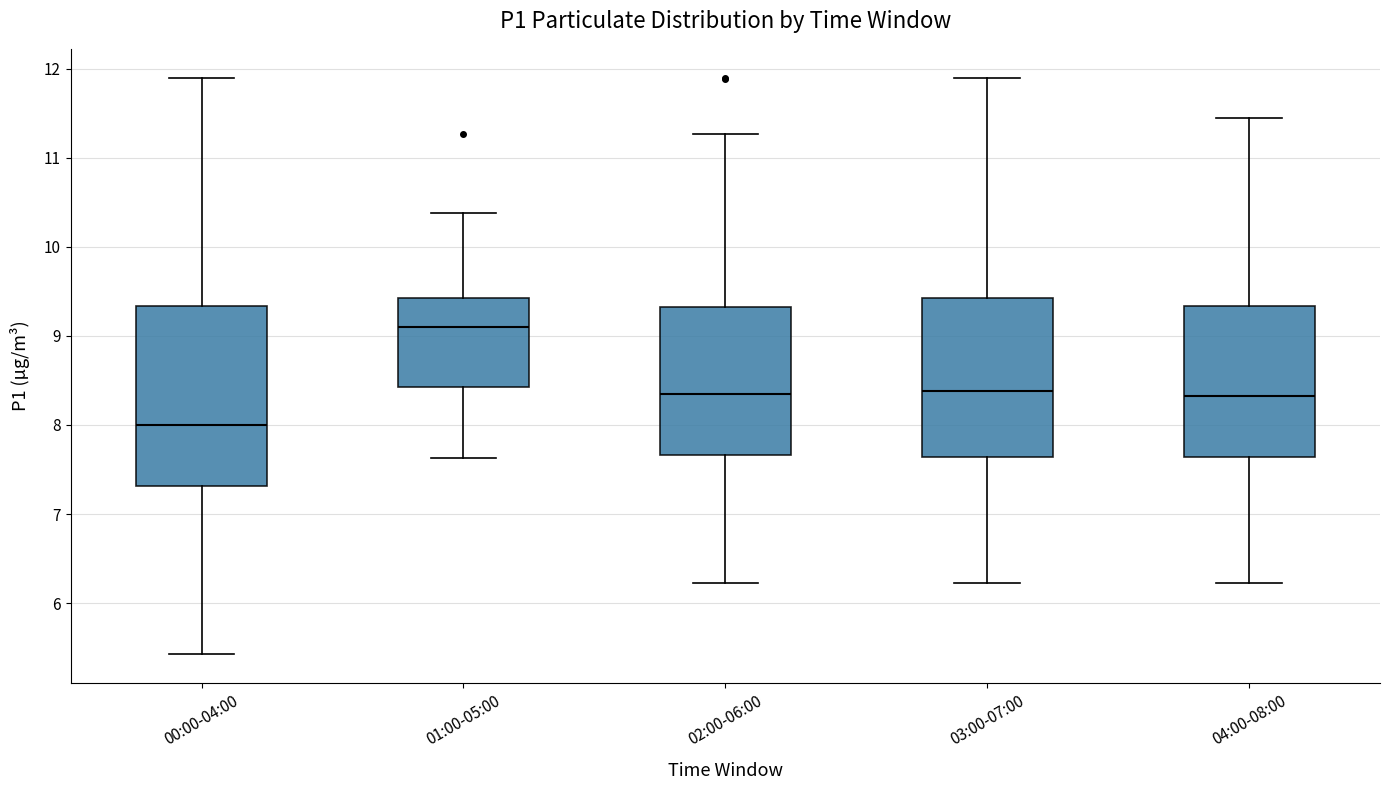

Which box has the lowest median line?

00:00-04:00